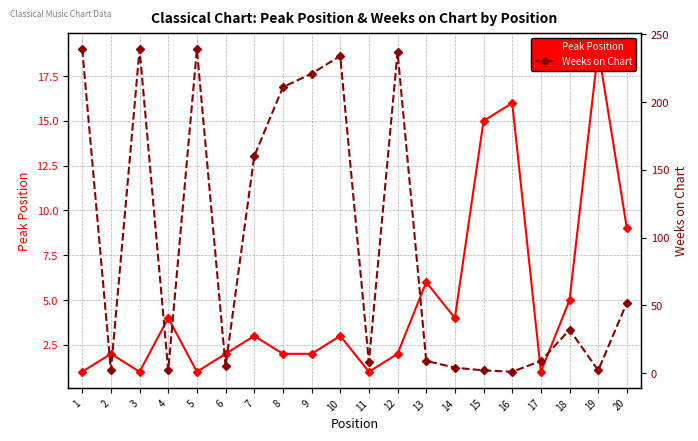

At which label does Peak Position first exceed 3?

4